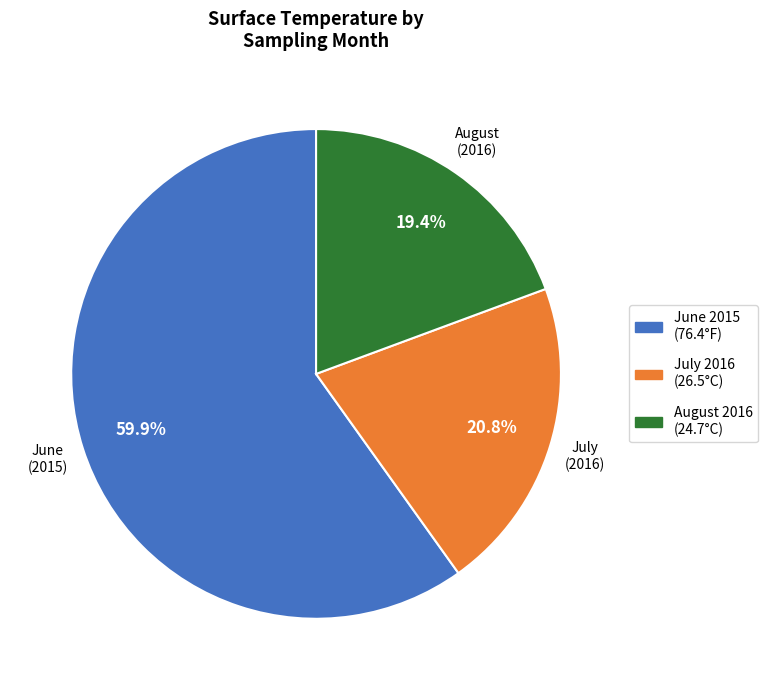

Which category has the biggest portion of the pie?

June 2015 (76.4°F)